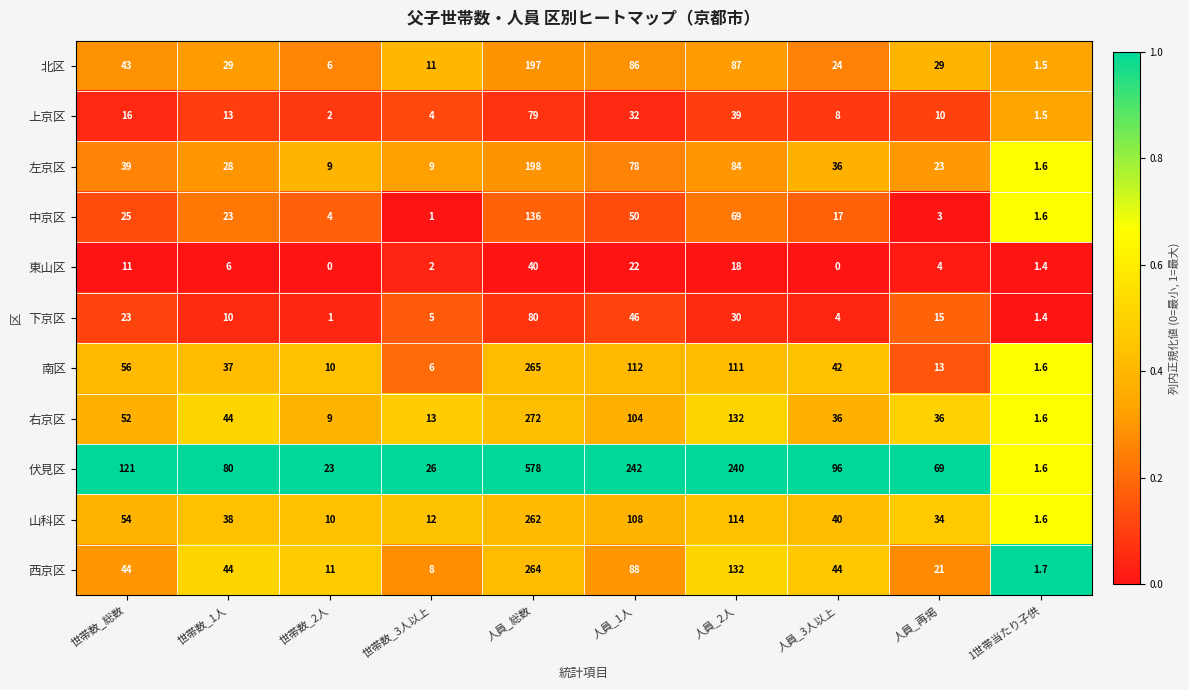

At which label does 上京区 reach its minimum?

1世帯当たり子供